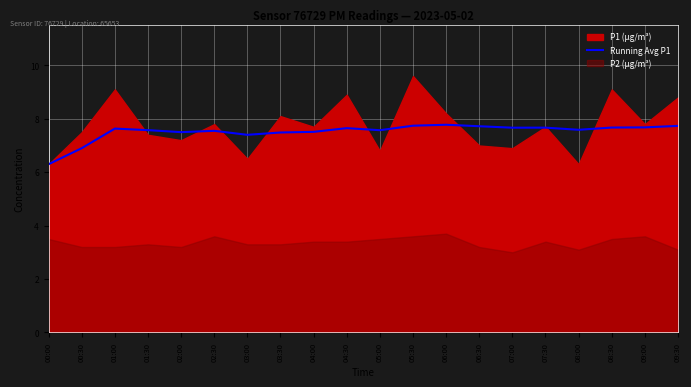

Which category has the lowest value in the Running Avg P1 series?

00:00